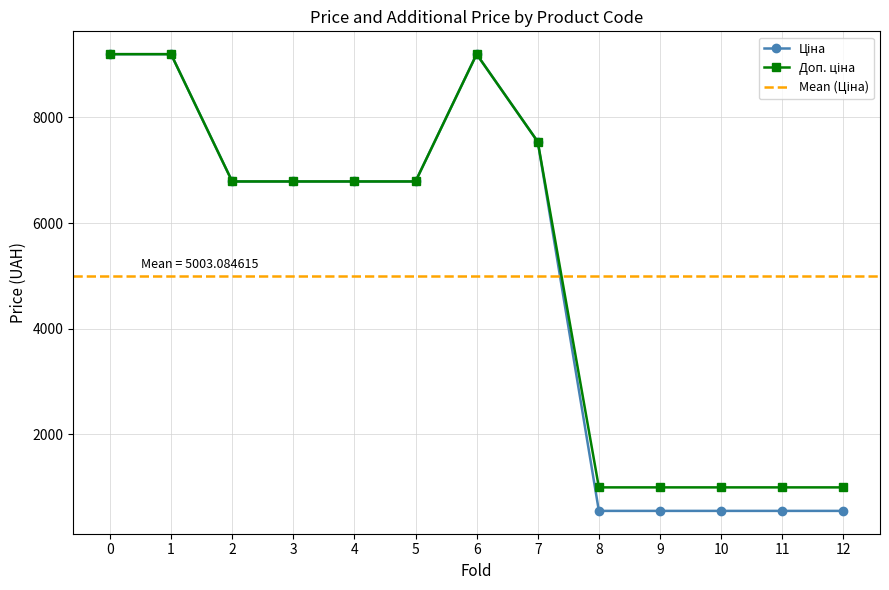

True or false: Ціна and Доп. ціна cross at least once.

False